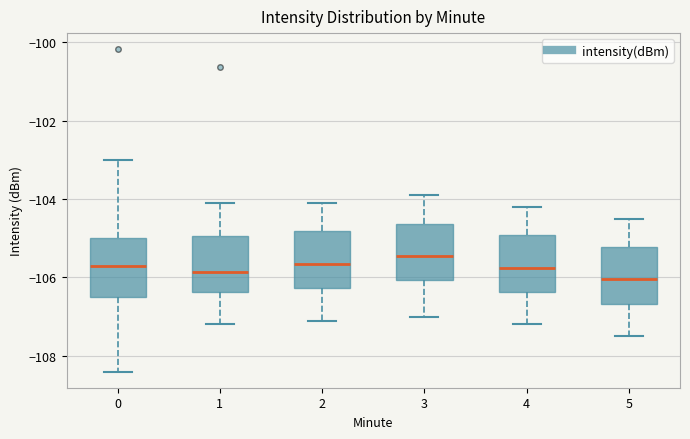

Reading left to right, read every box against the y-axis: the position of its median line, the range the box covers, and the ends of its whiskers. The values are not printed on the chart, so give them approximately, as read against the axis.

0: median -105.8, box -106.6 to -105.0, whiskers -108.4 to -103.0
1: median -105.8, box -106.4 to -105.0, whiskers -107.2 to -104.0
2: median -105.6, box -106.2 to -104.8, whiskers -107.0 to -104.0
3: median -105.4, box -106.0 to -104.6, whiskers -107.0 to -103.8
4: median -105.8, box -106.4 to -105.0, whiskers -107.2 to -104.2
5: median -106.0, box -106.6 to -105.2, whiskers -107.4 to -104.4